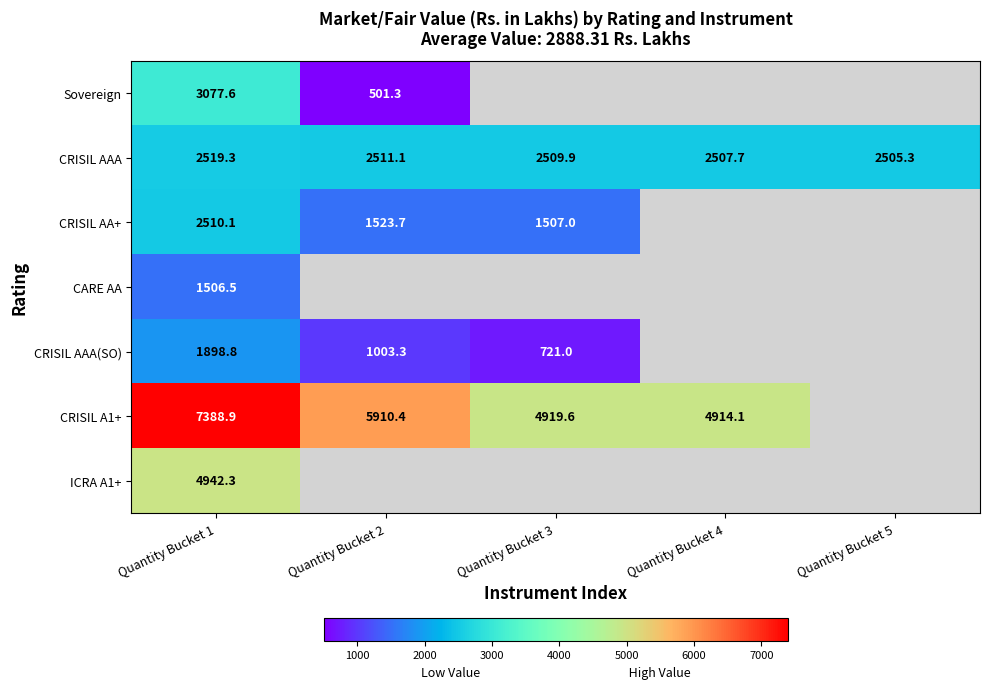

Is it true that CRISIL AAA equals 2505.3 at Quantity Bucket 5?

True